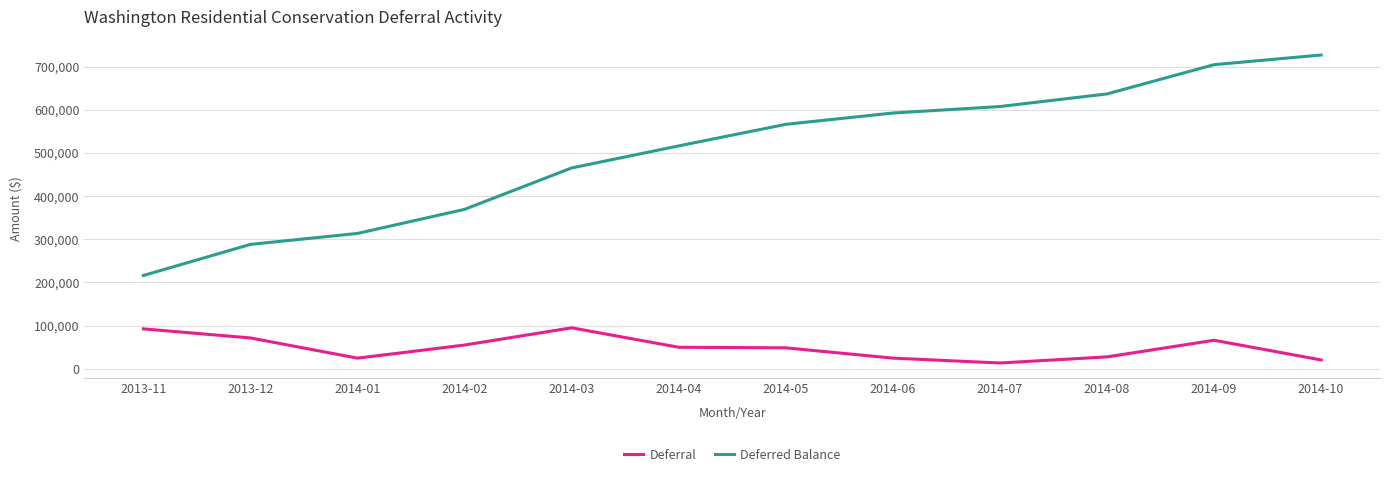

True or false: Deferral and Deferred Balance cross at least once.

False